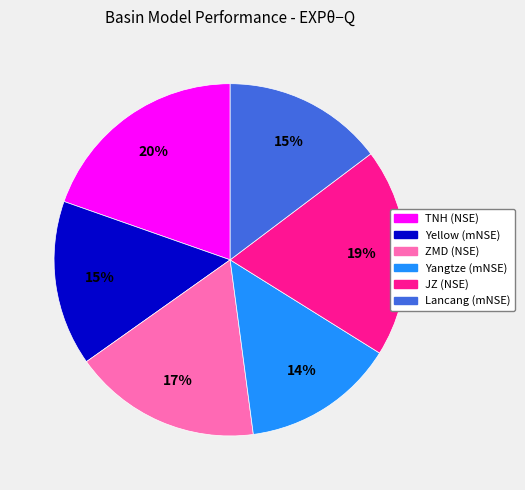

To the nearest percent, what is the average slice percentage?

17%